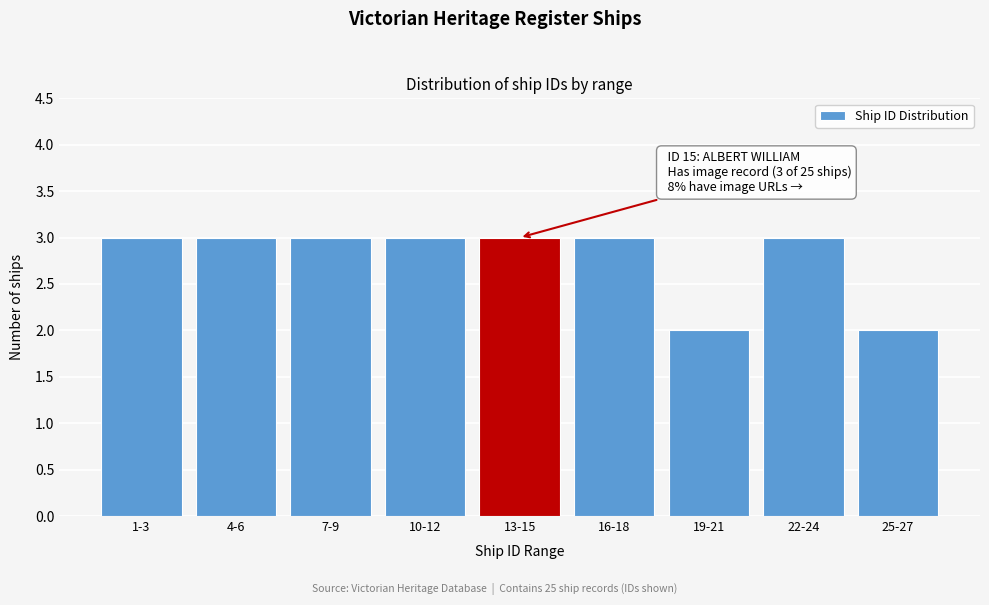

Reading left to right, transcribe all the data shown in this chart.

1-3=3	4-6=3	7-9=3	10-12=3	13-15=3	16-18=3	19-21=2	22-24=3	25-27=2